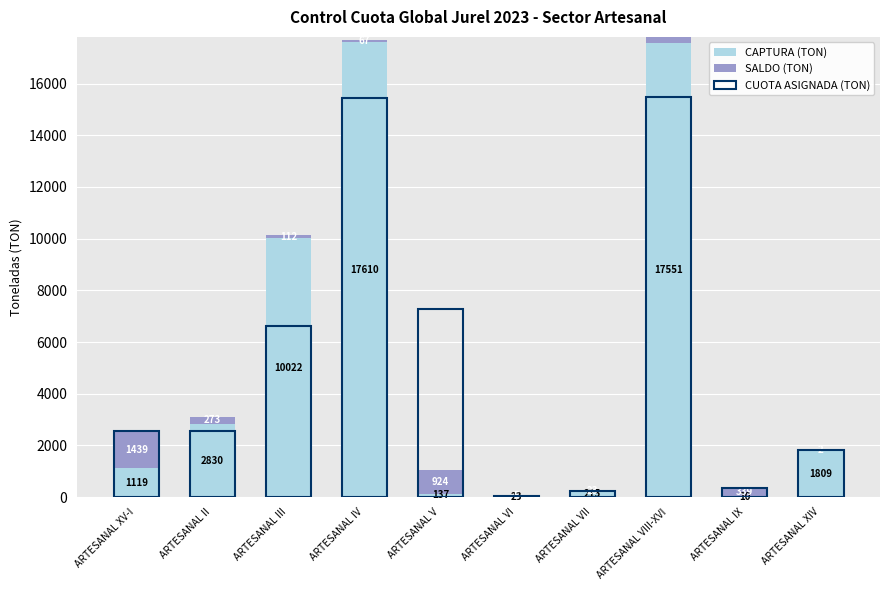

What is the difference between the maximum and second lowest values in the CUOTA ASIGNADA (TON) series?

15246.0